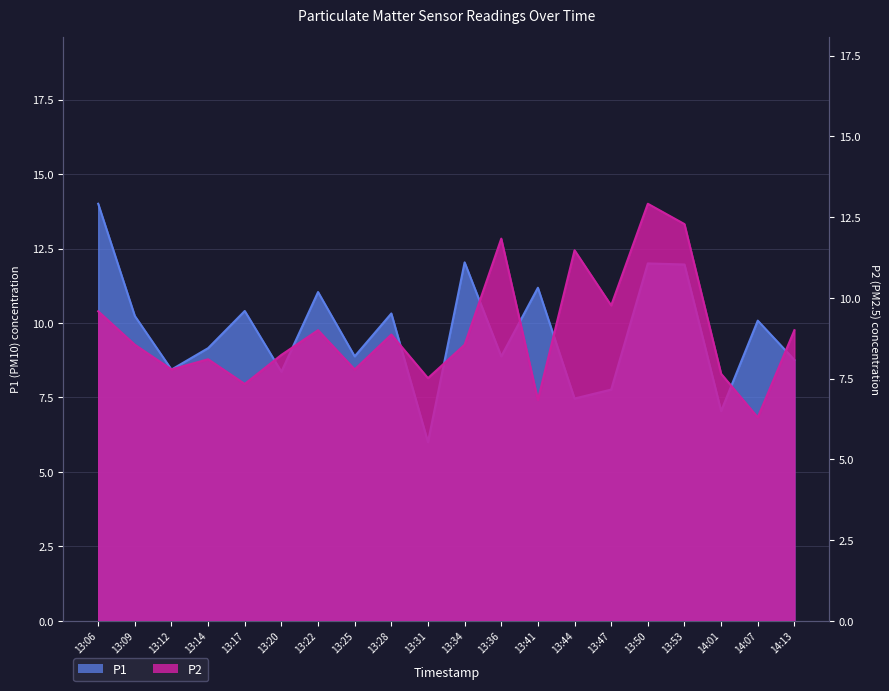

What is the approximate value of P2 at 13:25?

7.8